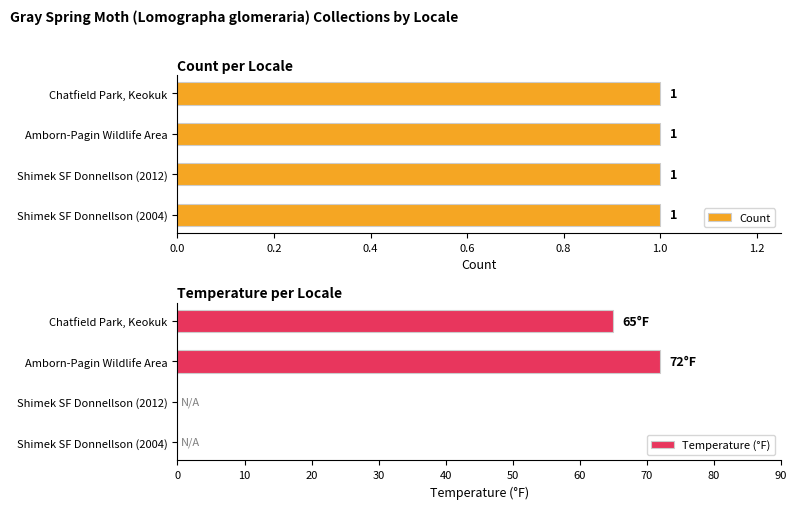

At which label is Temperature (°F) closest to 36?

Chatfield Park, Keokuk